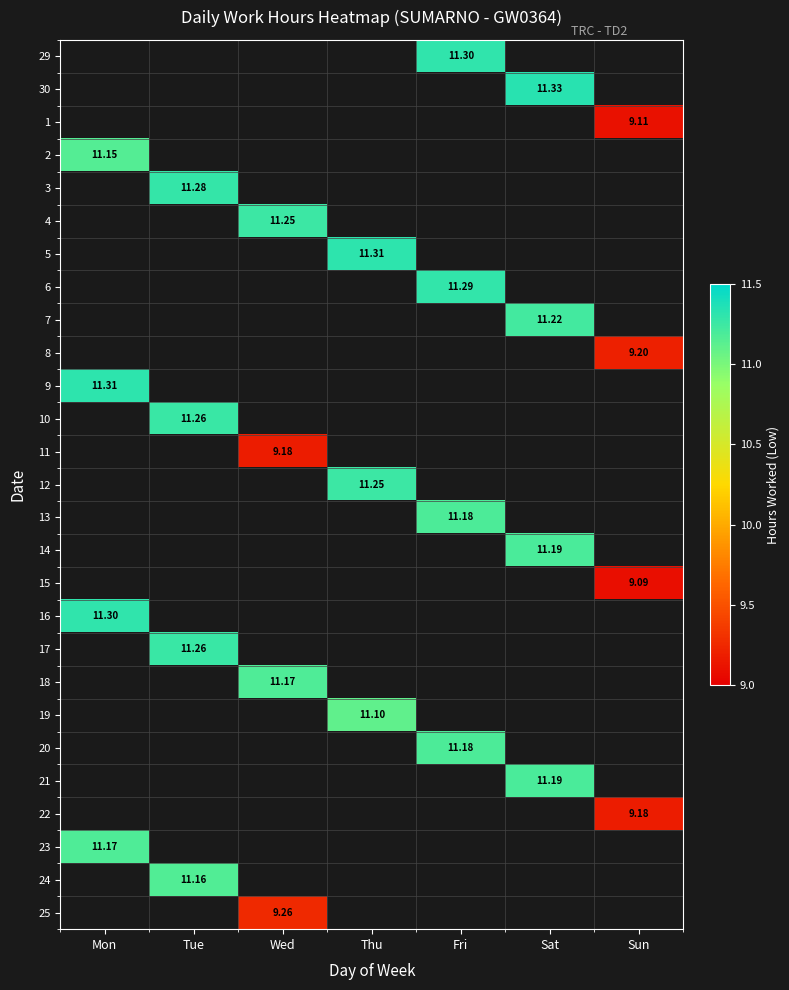

Count the number of data series in this chart.

27